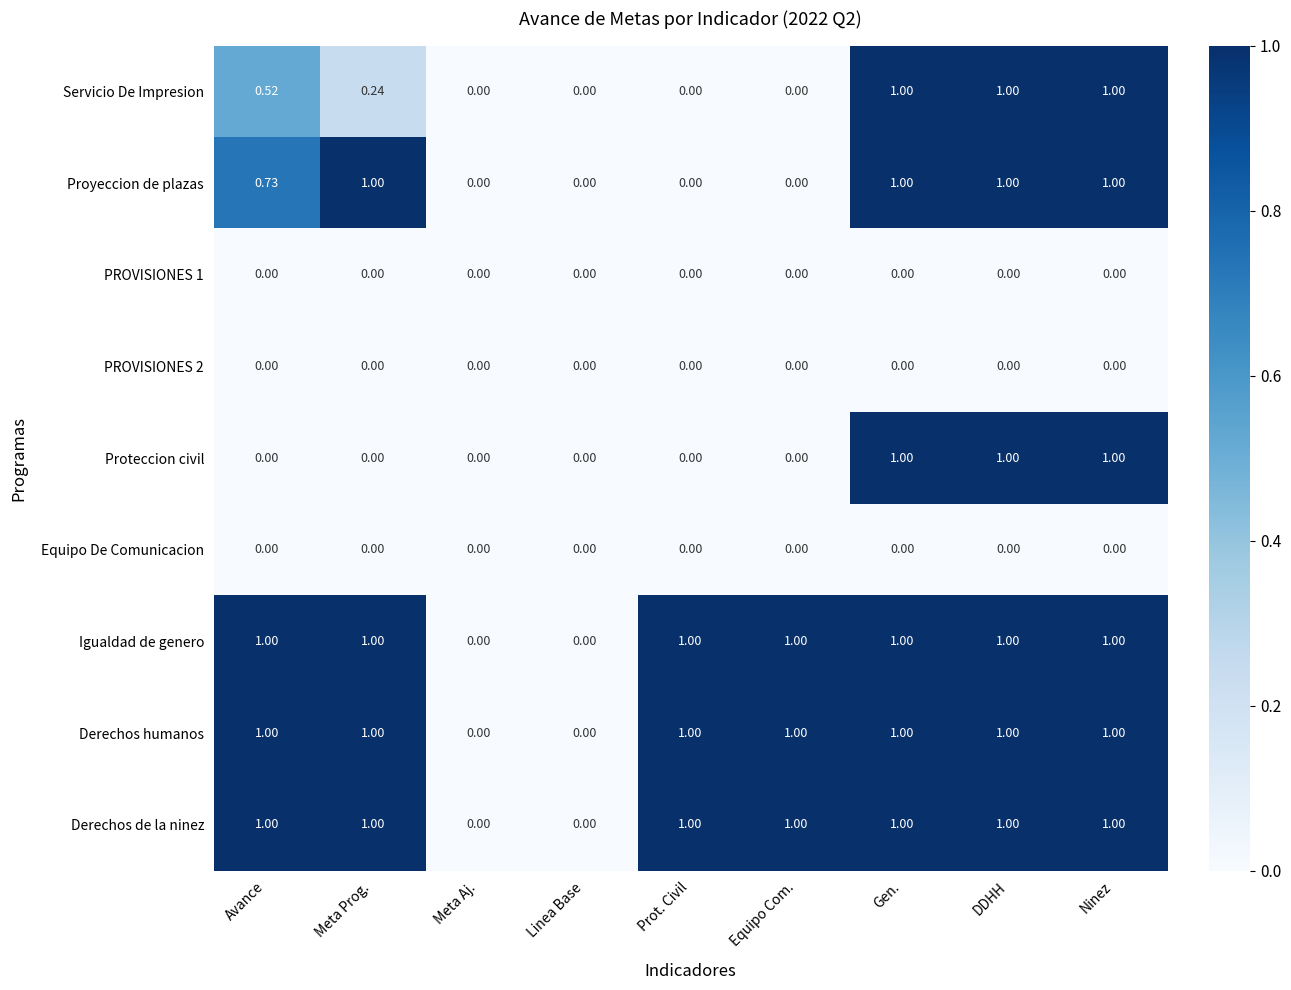

How many values in the Proyeccion de plazas series exceed 0?

5